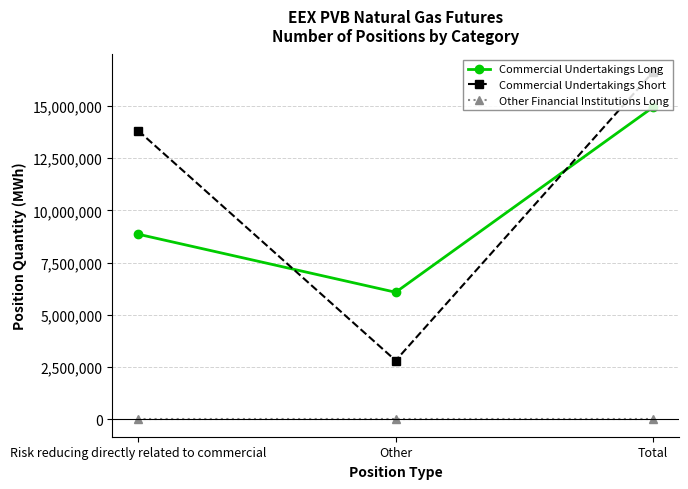

At which category is the sum across all series the highest?

Total